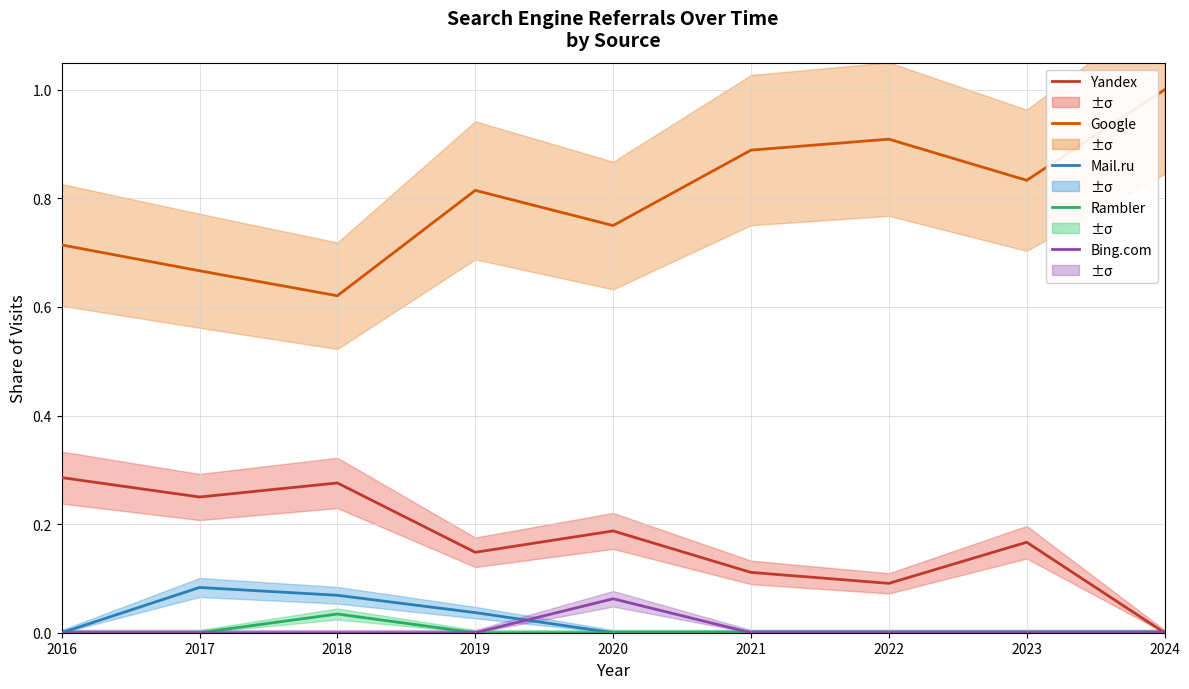

In Google, how many points are lower than both neighbors (excluding endpoints)?

3